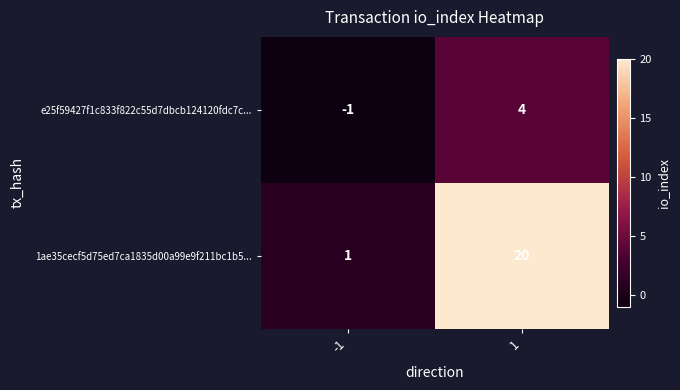

Is it true that e25f59427f1c833f822c55d7dbcb124120fdc7c... equals 1 at 1?

False